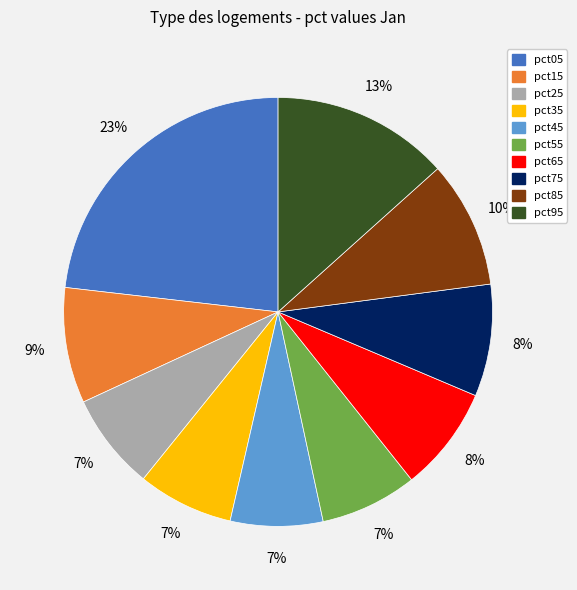

Is the sum of pct25 and pct35 greater than half?

No